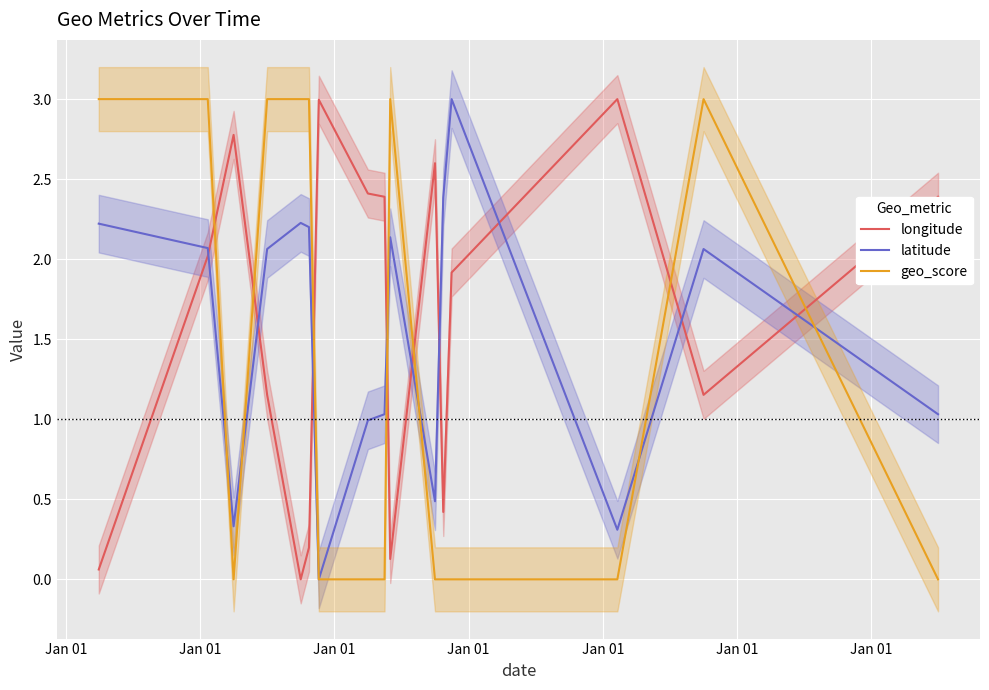

How many interior local valleys does the longitude series have?

4